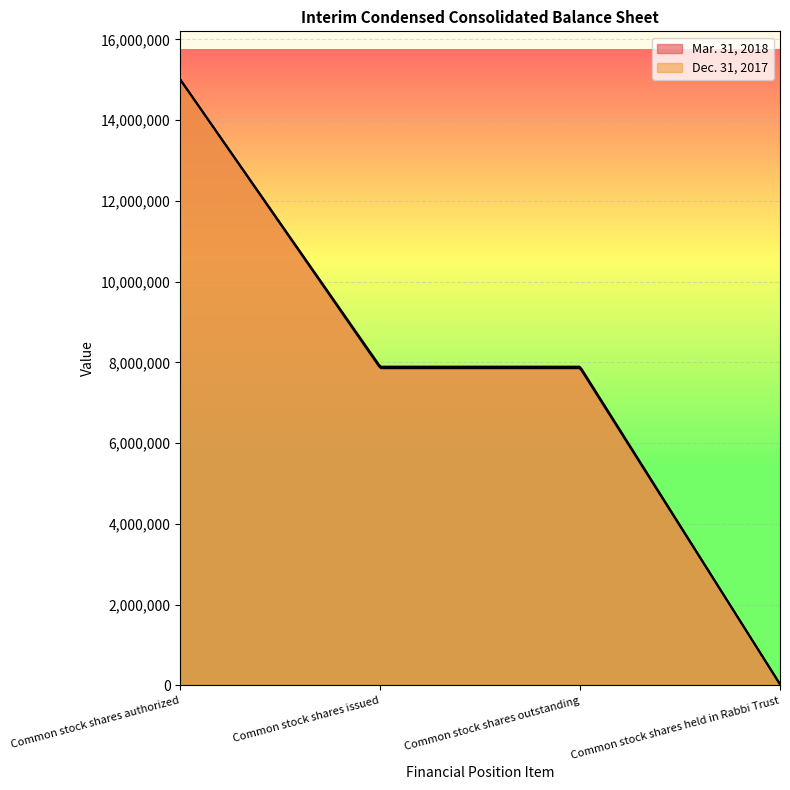

Which category has the highest value across all series?

Common stock shares authorized